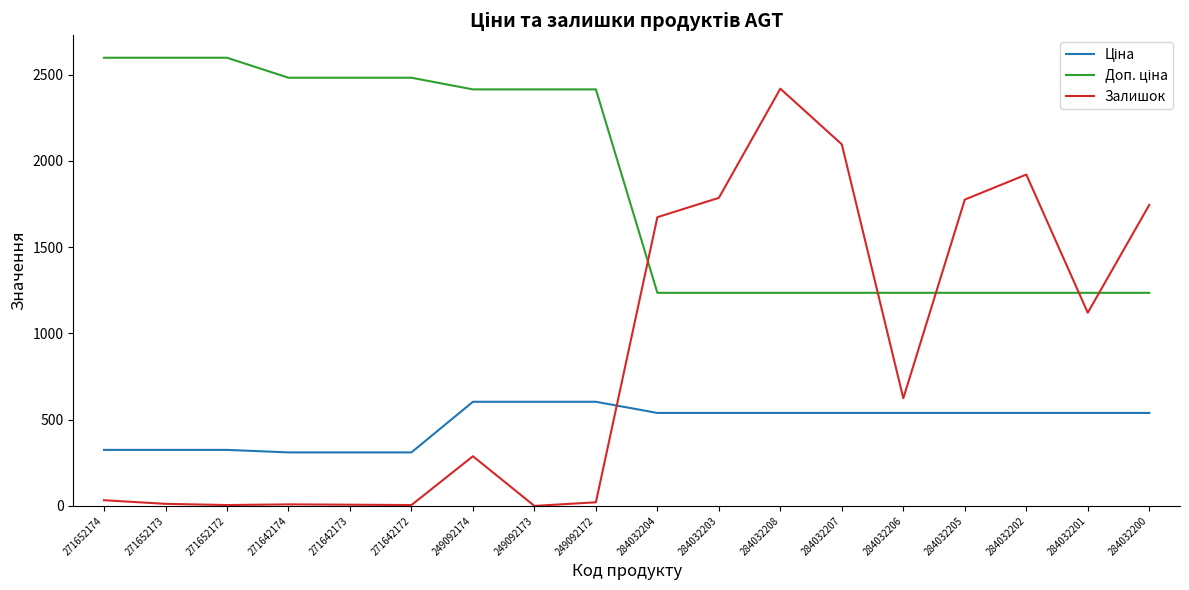

The value of Залишок at 249092173 is -1432.2. True or false?

False